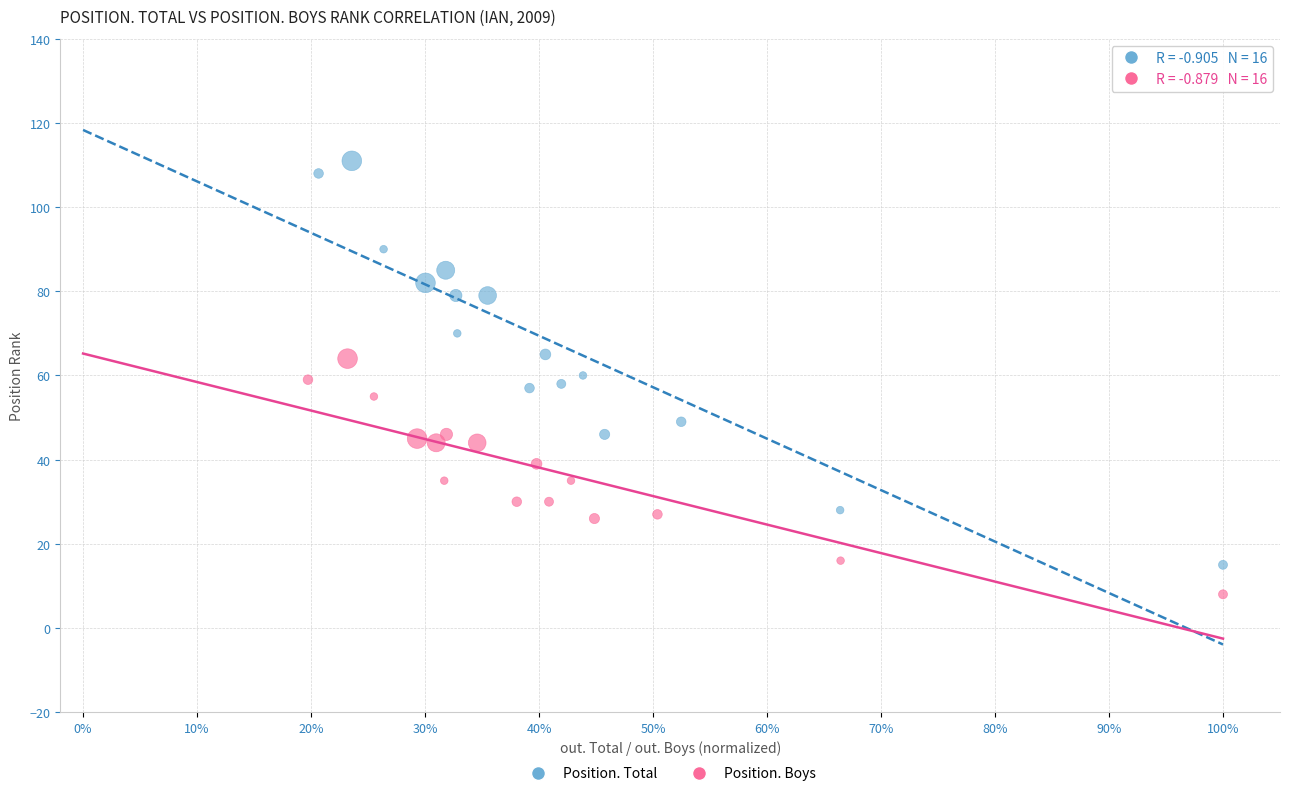

What are all the series names shown in the legend?

Position. Total, Position. Boys